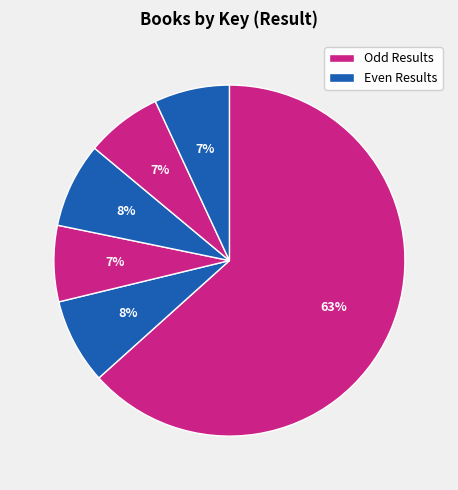

To the nearest percent, what is the difference between the largest and smallest slice percentages?

56%